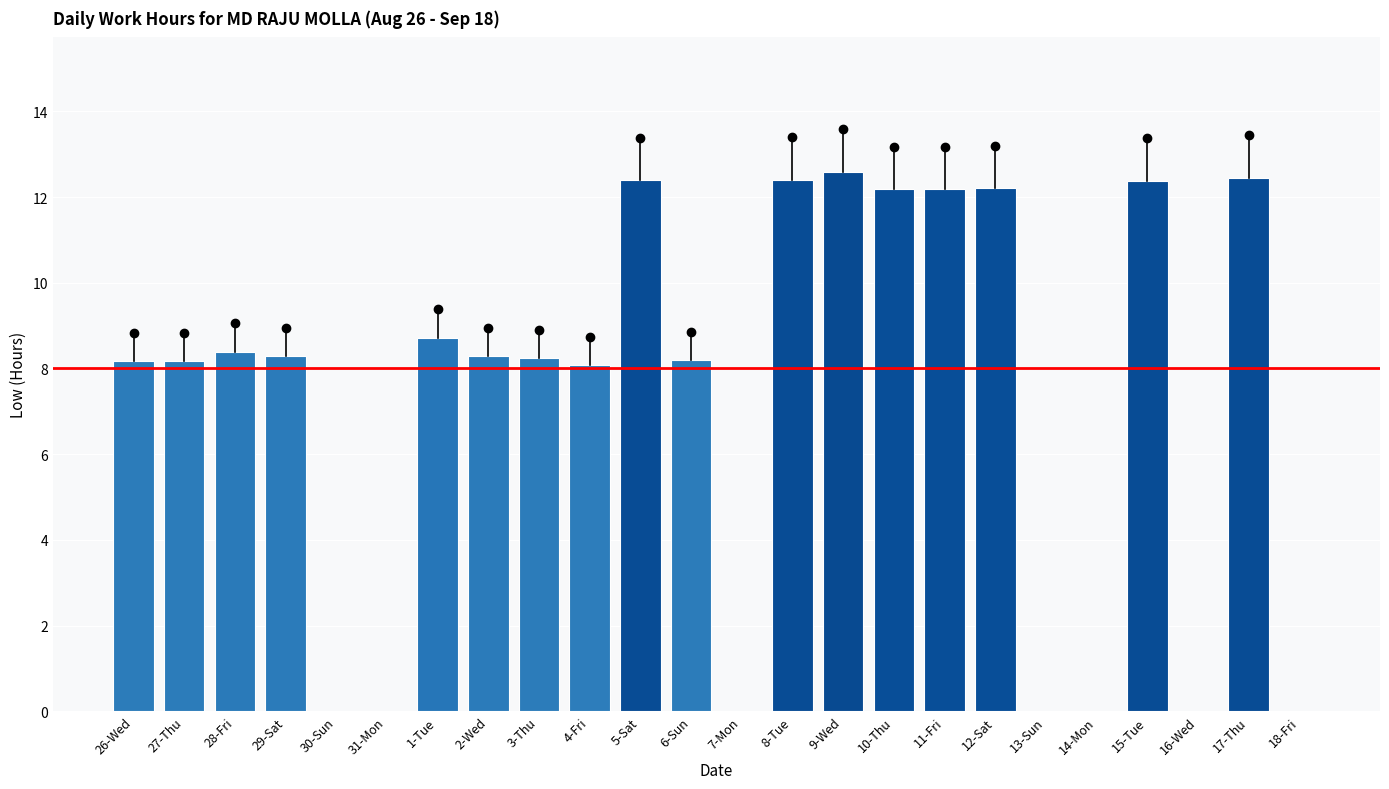

Reading right to left, list all the values displayed in this chart.

0.0	12.4	0.0	12.4	0.0	0.0	12.2	12.2	12.2	12.6	12.4	0.0	8.2	12.4	8.1	8.2	8.3	8.7	0.0	0.0	8.3	8.4	8.2	8.2